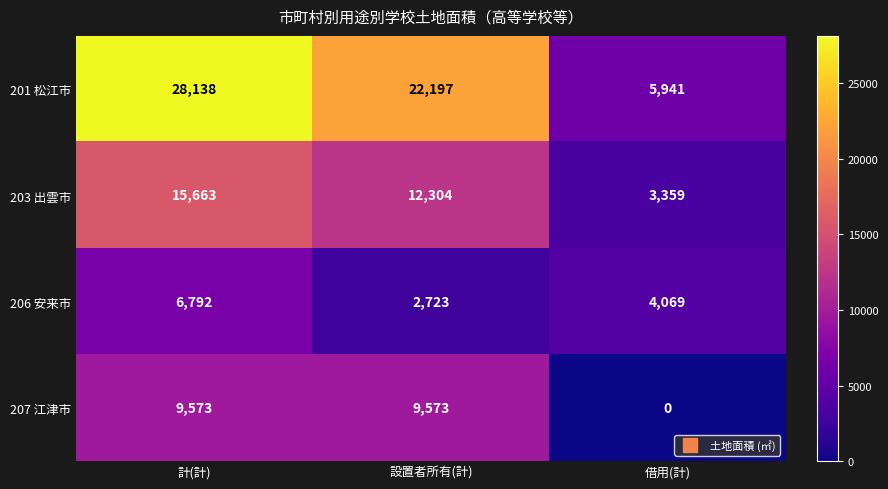

Which series has the largest range (max minus min)?

201 松江市